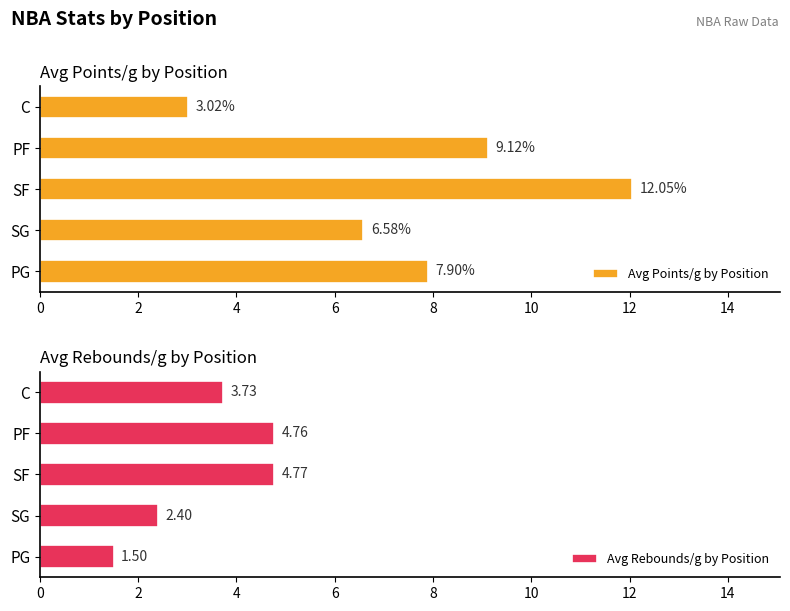

What is the average value of the Avg Points/g by Position series?

7.7